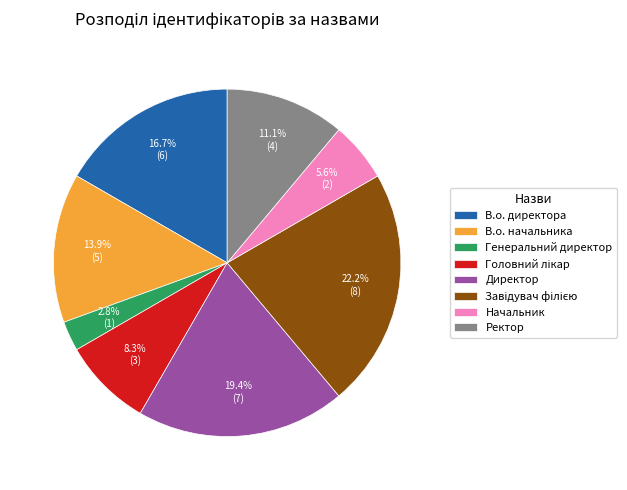

Does Начальник represent more than half of the total?

No